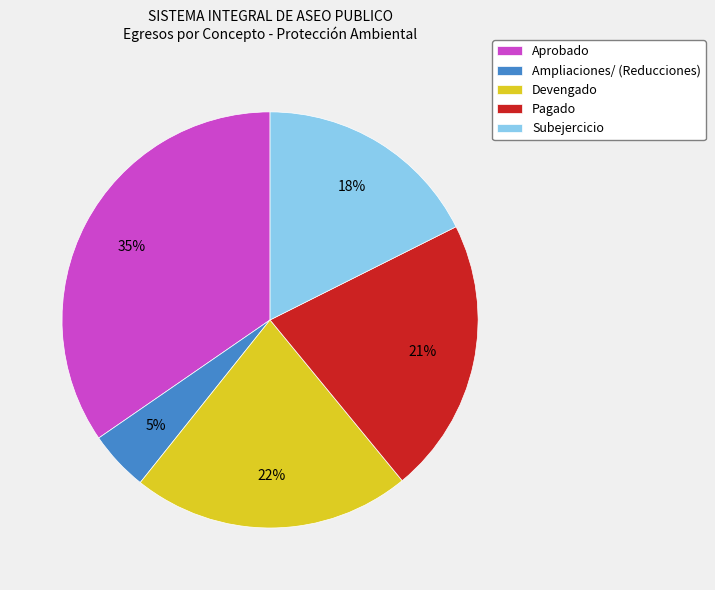

To the nearest percent, what is the average slice percentage?

20%